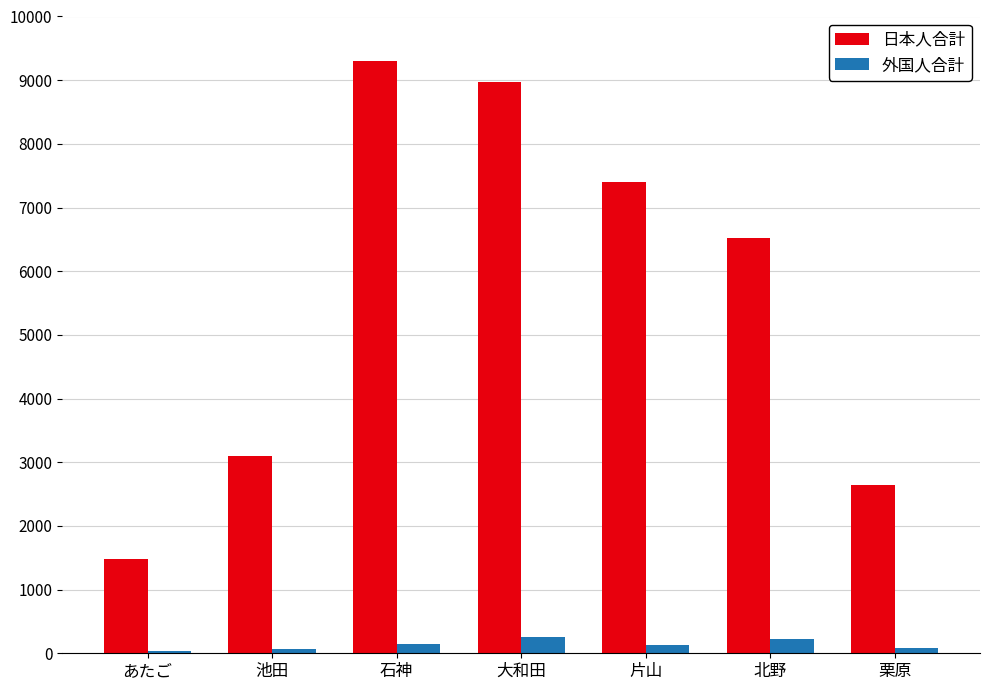

How many groups of bars are there?

7